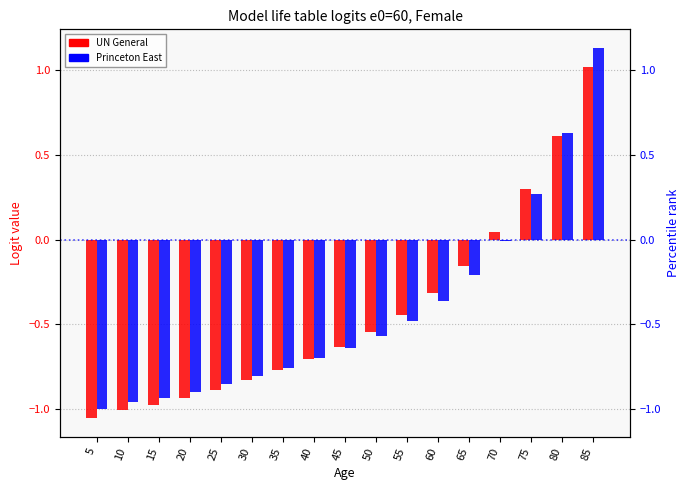

What are all the series names shown in the legend?

UN General, Princeton East